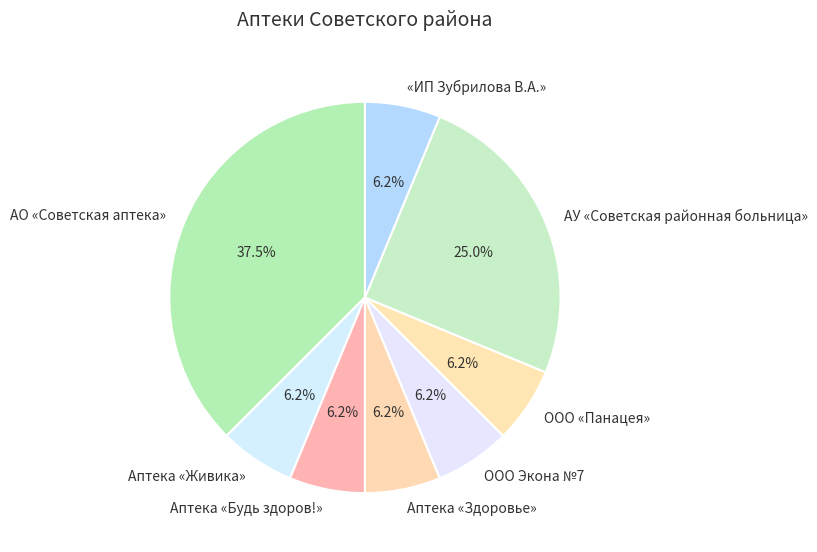

Which slice is the largest?

АО «Советская аптека»